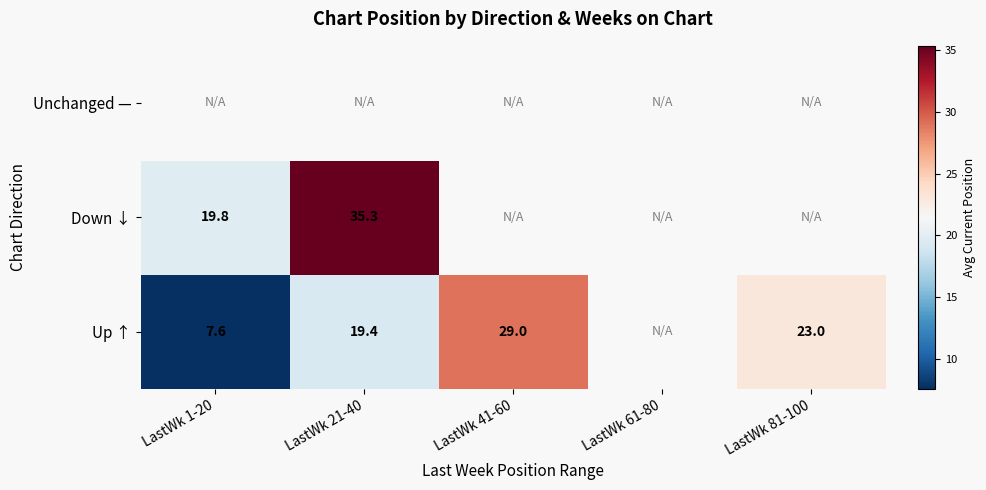

What is the minimum value shown in the chart?

7.6